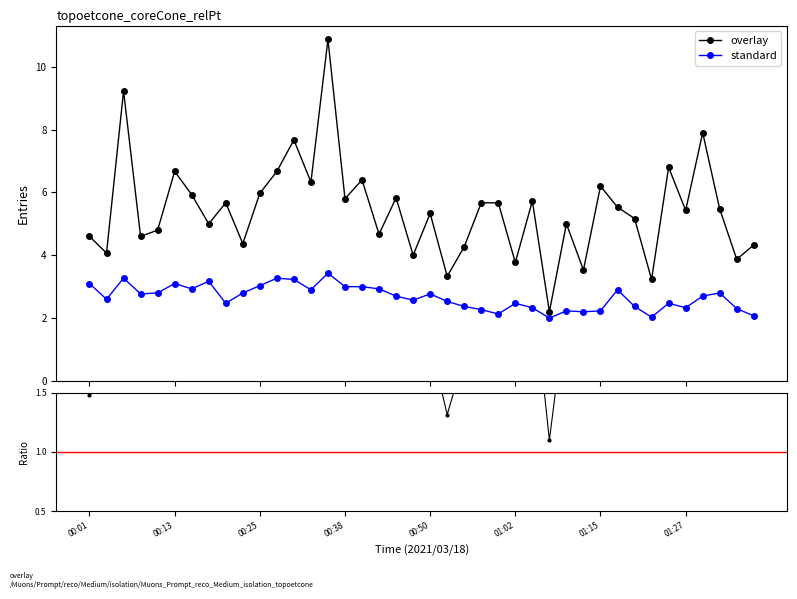

What is the value of the standard point at the 22nd from the left?

2.5